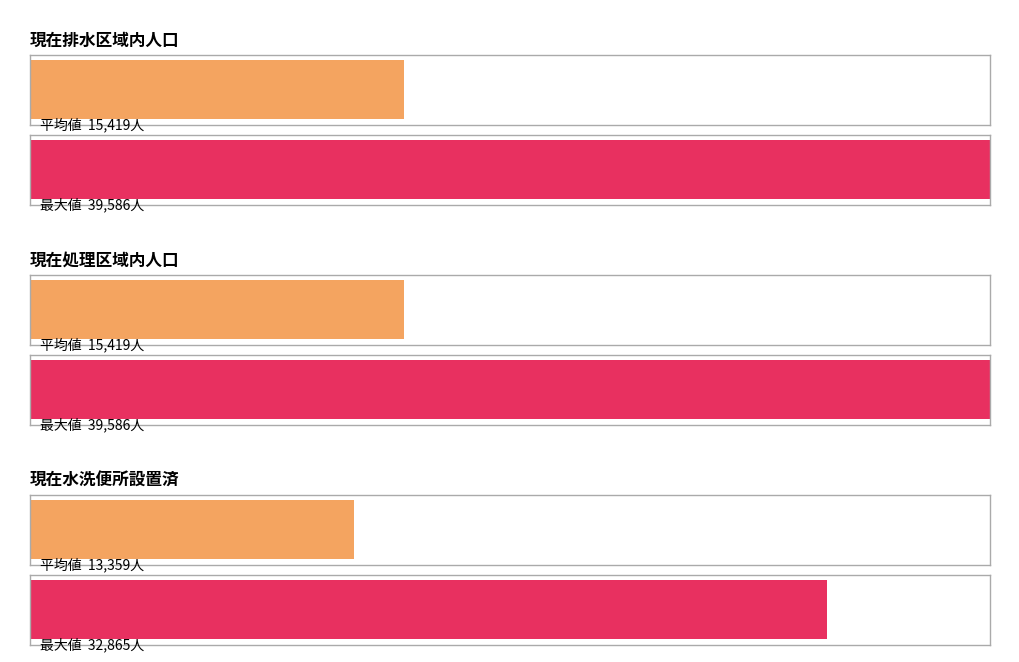

What is the difference between the maximum and minimum values in the 現在排水区域内人口 series?

36544